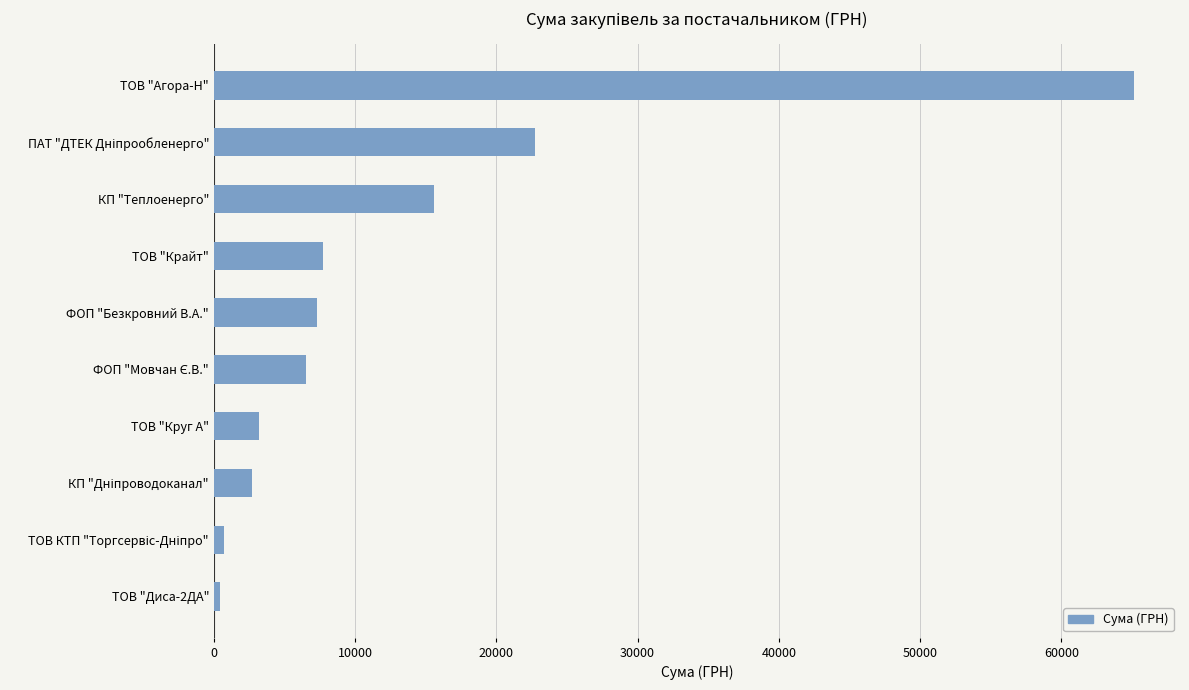

Which has a higher value, ТОВ "Крайт" or ТОВ "Агора-Н"?

ТОВ "Агора-Н"